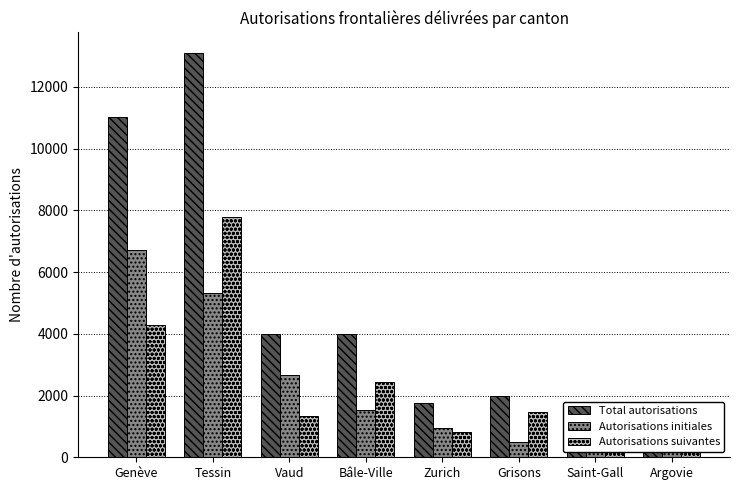

How many values in the Autorisations suivantes series are below 1480?

4